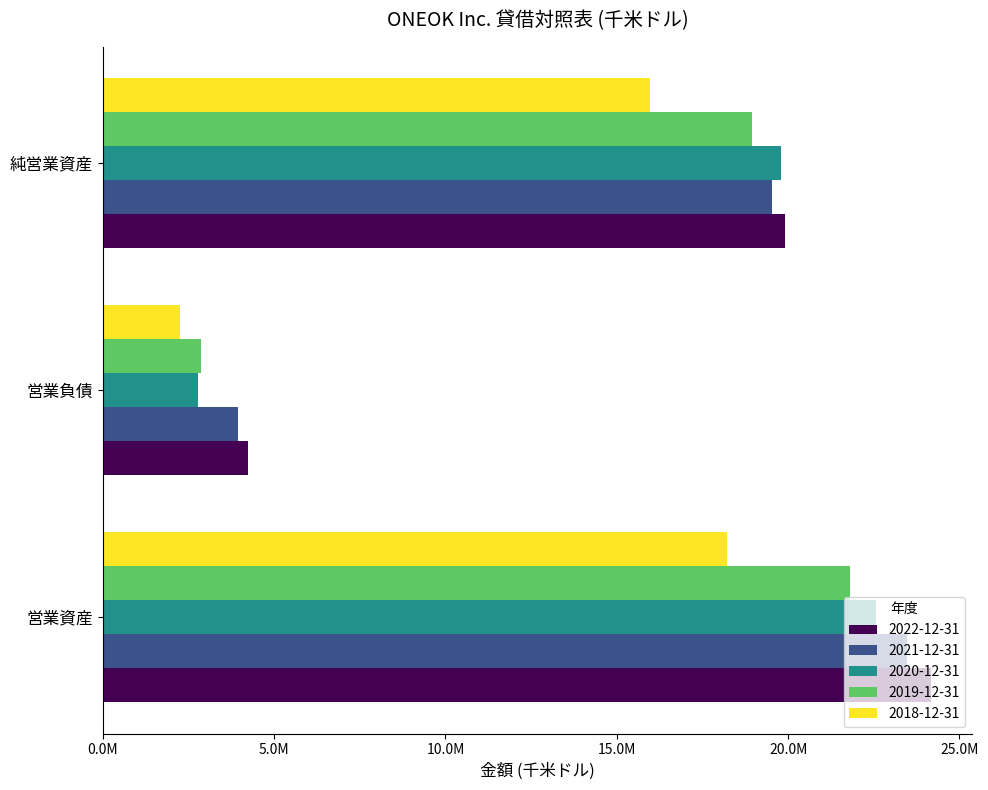

What are all the series names shown in the legend?

2022-12-31, 2021-12-31, 2020-12-31, 2019-12-31, 2018-12-31